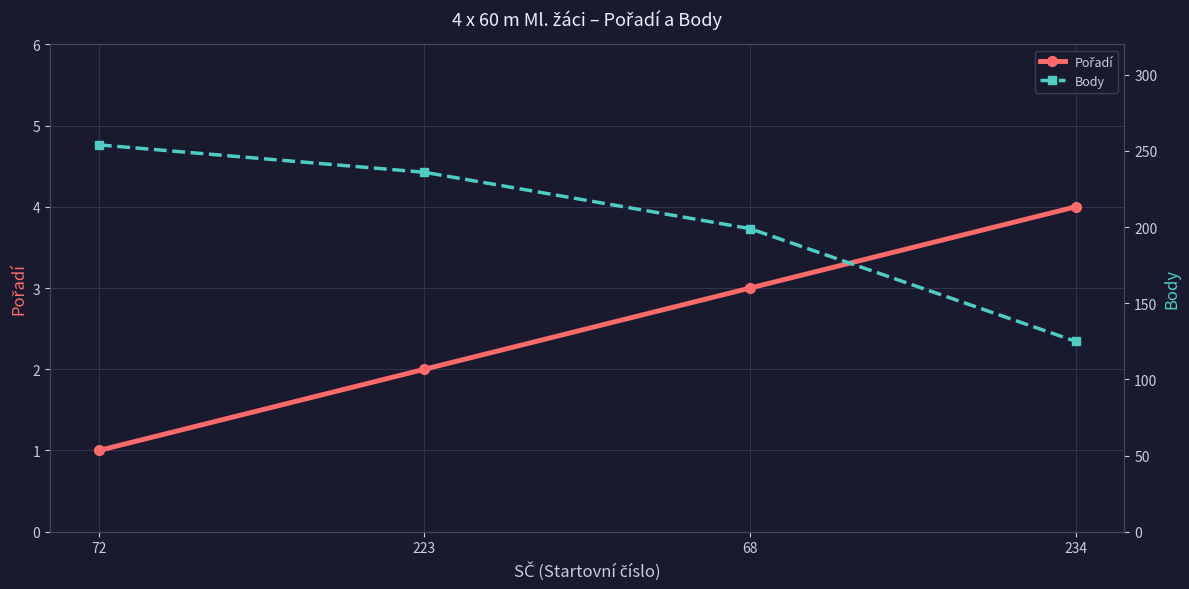

What is the sum of all Pořadí values?

10